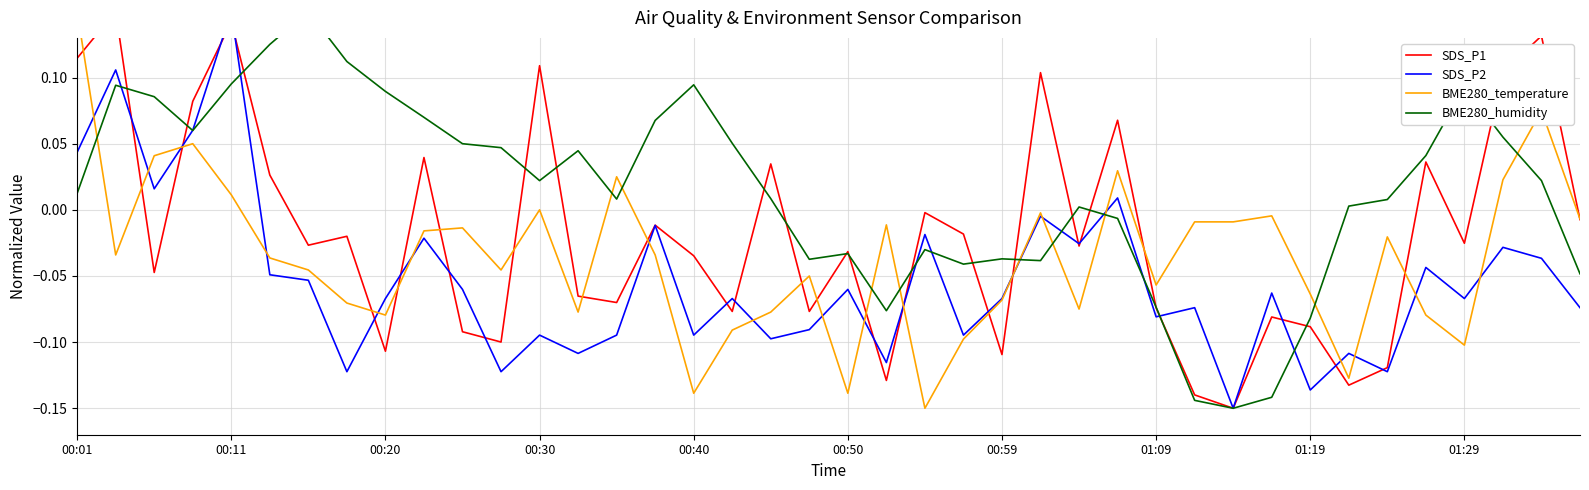

What is the total value across all series at 18?

-0.1